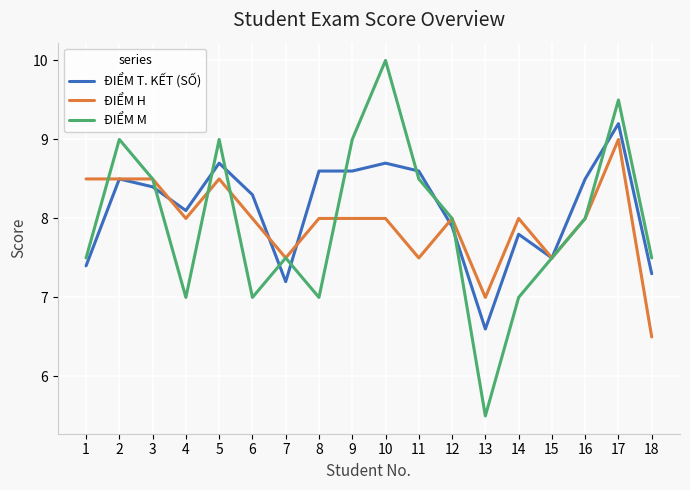

Which series has the largest range (max minus min)?

ĐIỂM M